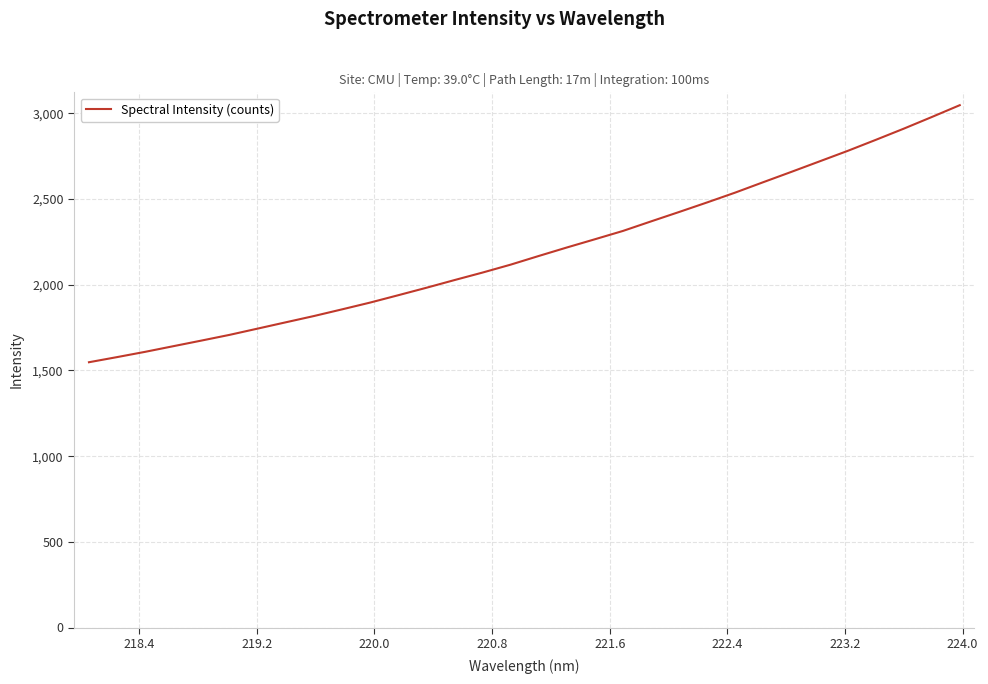

What is the smallest value displayed?

1548.0